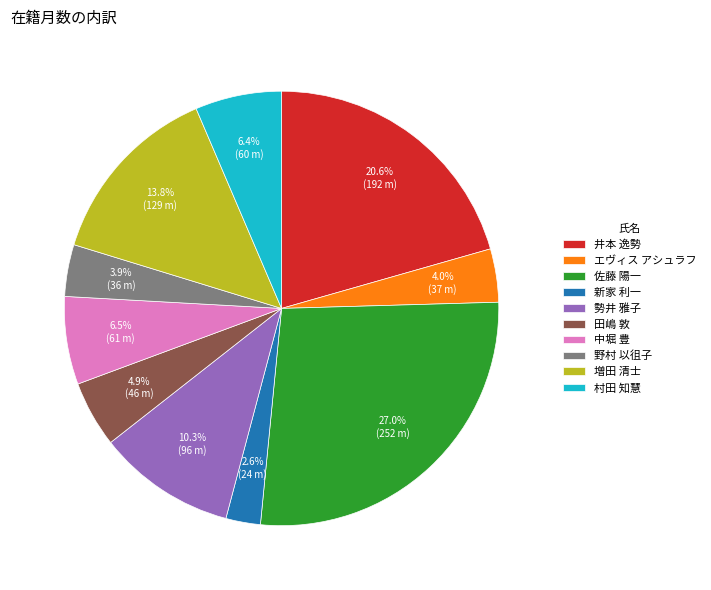

Does 新家 利一 account for over 50% of the chart?

No